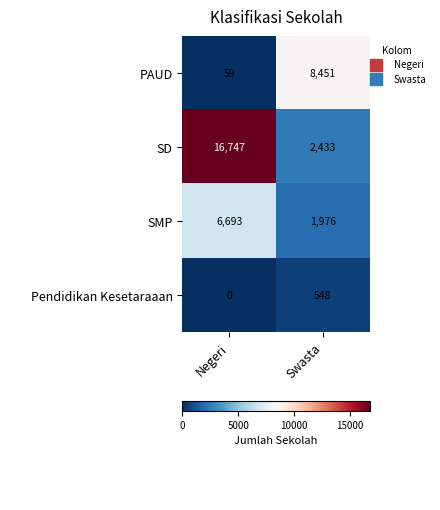

Rank the series by their maximum value, from lowest to highest.

Pendidikan Kesetaraaan, SMP, PAUD, SD